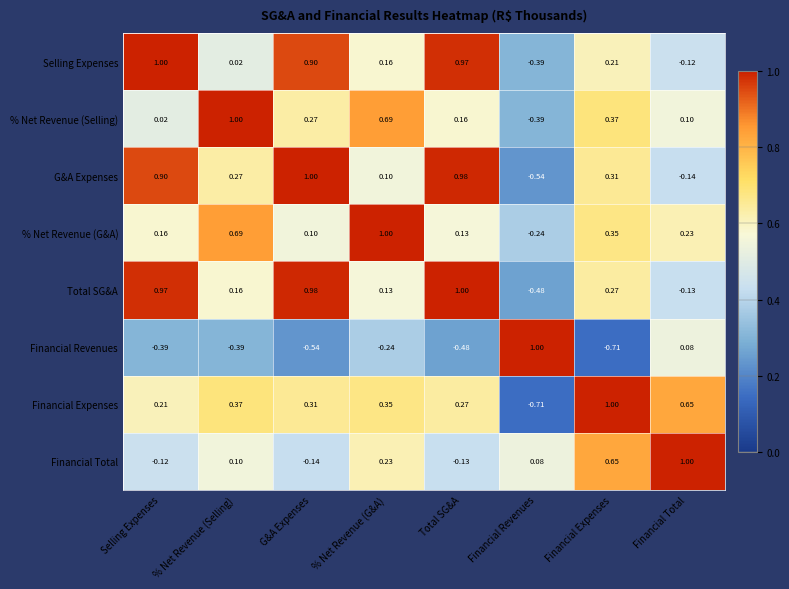

Which category has the lowest value in the G&A Expenses series?

Financial Revenues